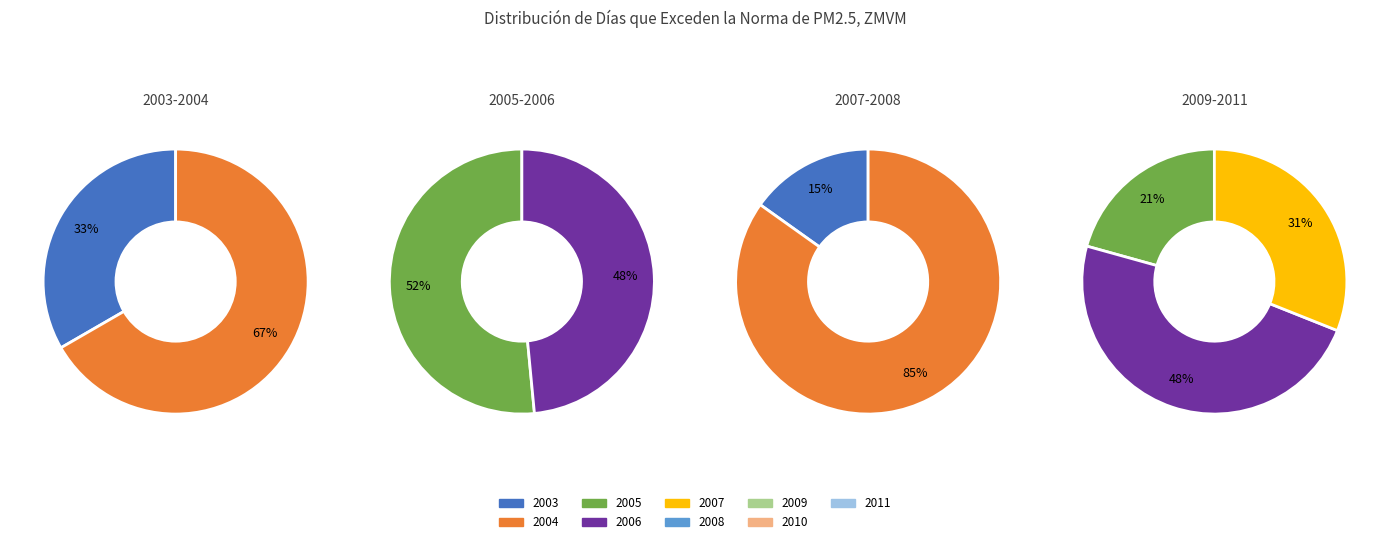

To the nearest percent, what is the difference between the 2010 and 2003 slice percentages?

5%